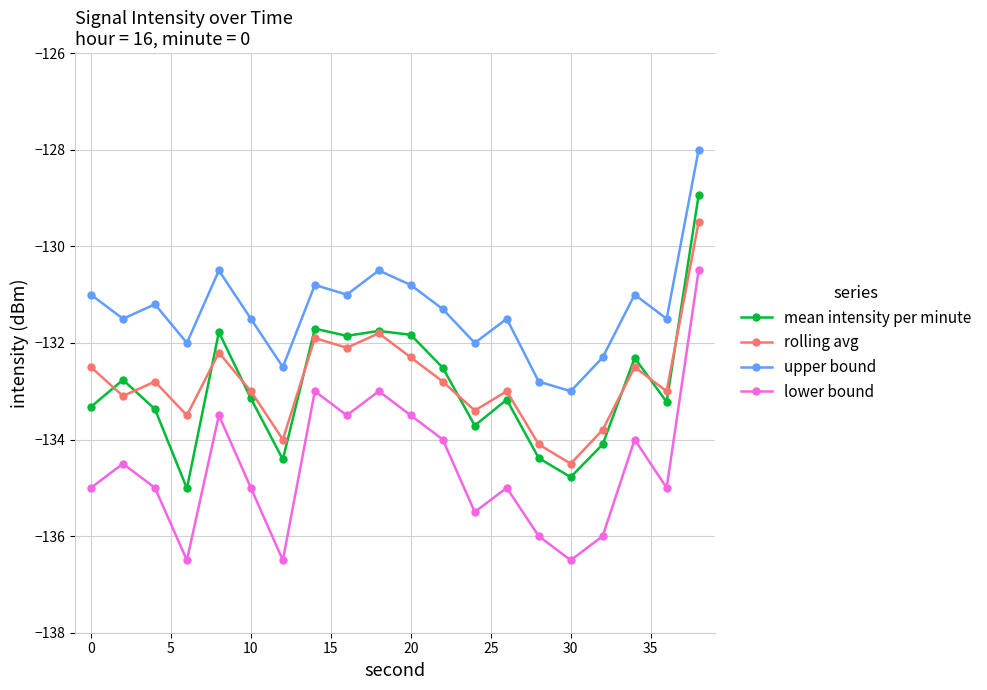

How many data points in lower bound are above -135?

9